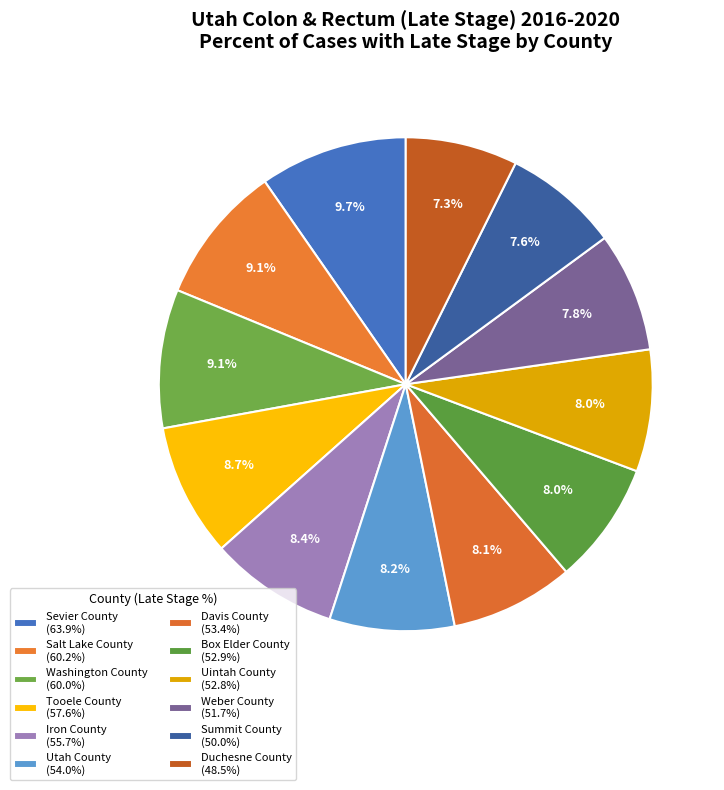

How many slices are in this pie chart?

12